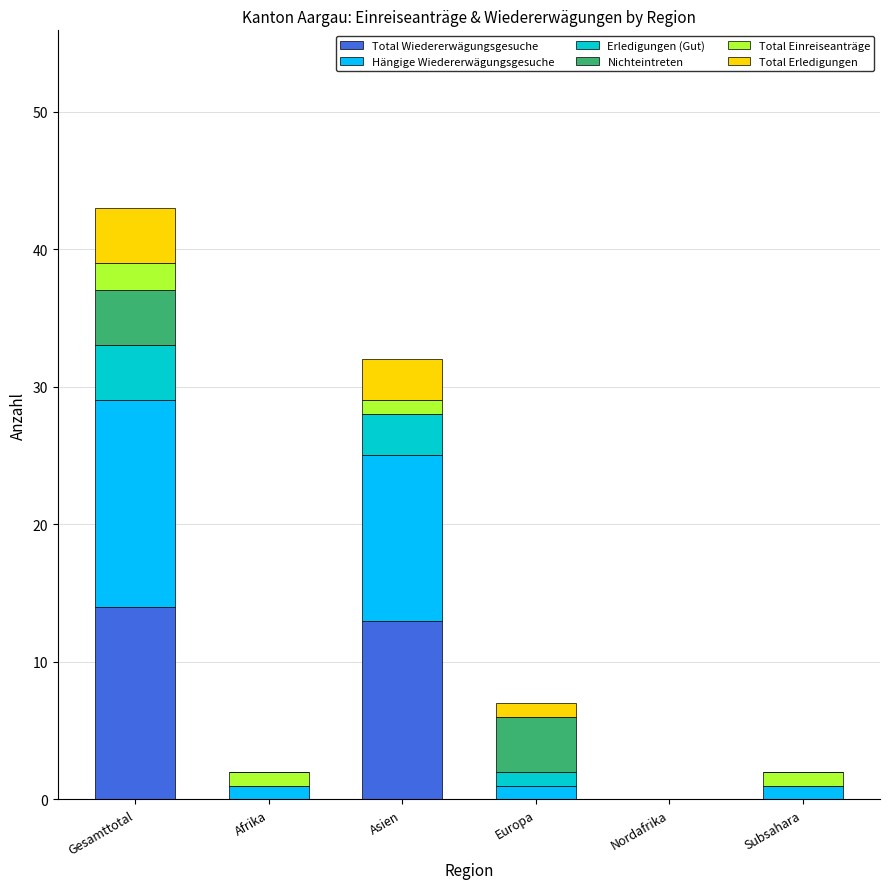

Is it true that Total Wiedererwägungsgesuche equals 7 at Asien?

False